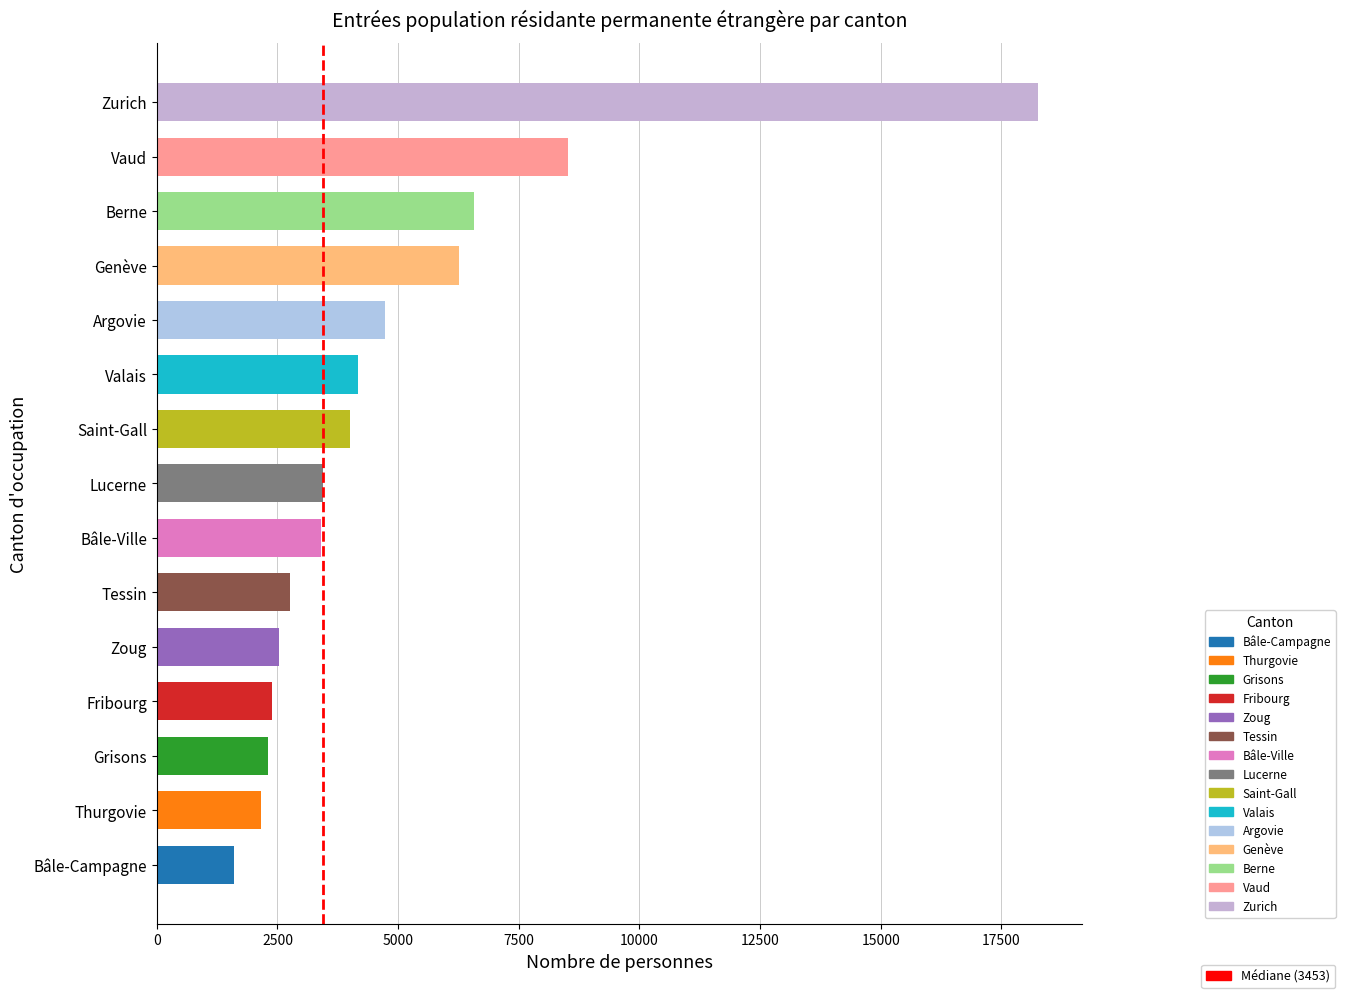

Which category has the lowest value across all series?

Bâle-Campagne